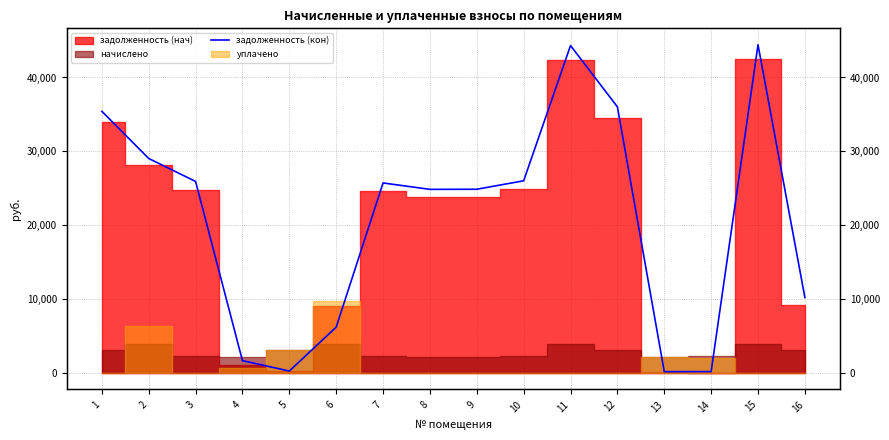

True or false: the data shows 37330.4 at 8.

False